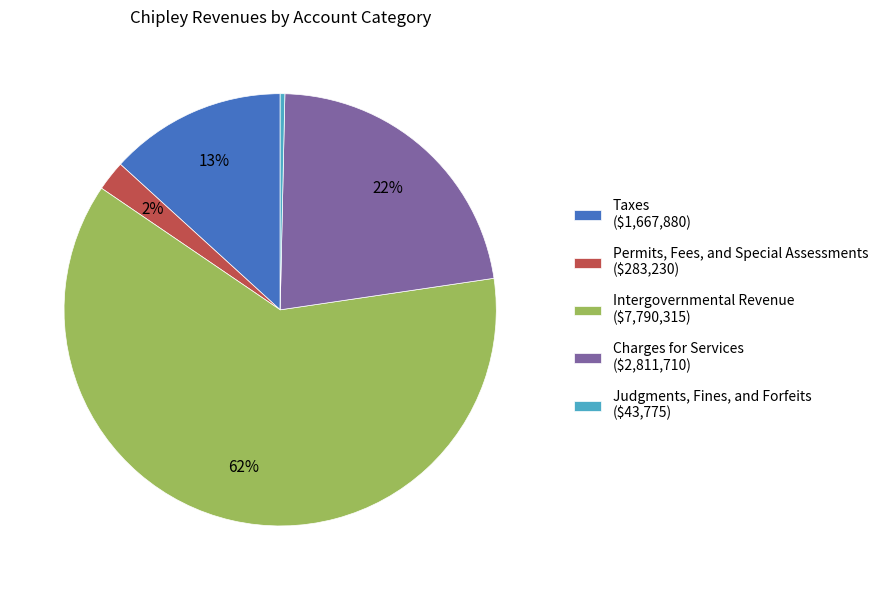

To the nearest percent, what is the average slice percentage?

20%